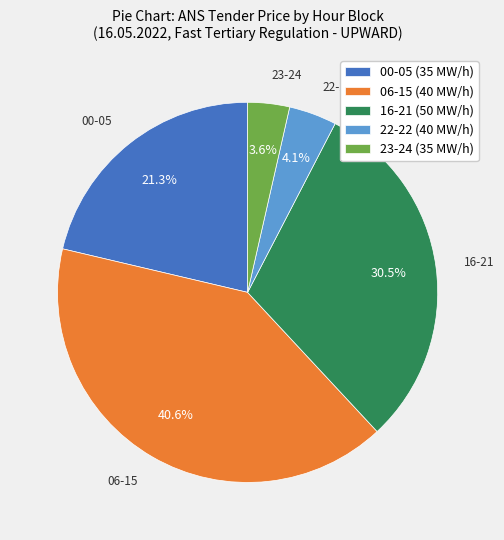

How many segments does this pie chart have?

5